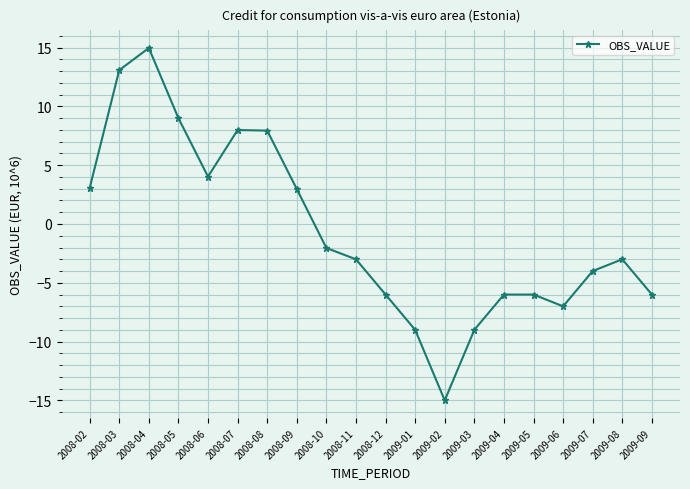

What position from the right is 2009-01?

9